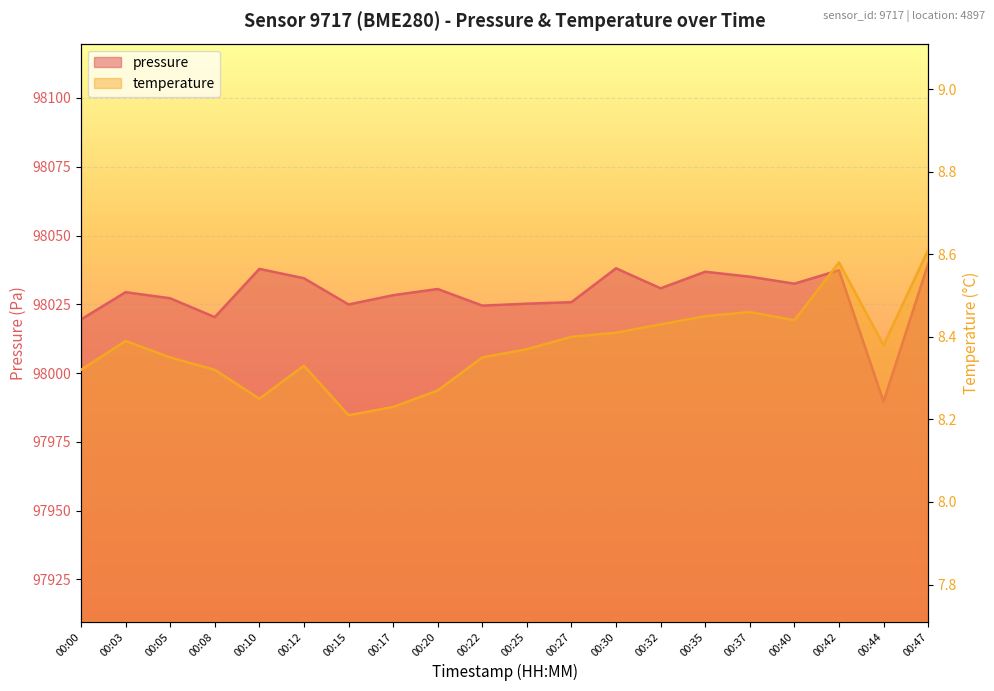

Reading right to left, what are all the values shown in this chart?

pressure: 98039.8	97989.6	98037.4	98032.5	98035.0	98036.8	98030.8	98038.1	98025.8	98025.2	98024.5	98030.6	98028.3	98024.9	98034.5	98037.9	98020.3	98027.2	98029.4	98019.5
temperature: 8.6	8.4	8.6	8.4	8.5	8.4	8.4	8.4	8.4	8.4	8.3	8.3	8.2	8.2	8.3	8.2	8.3	8.3	8.4	8.3